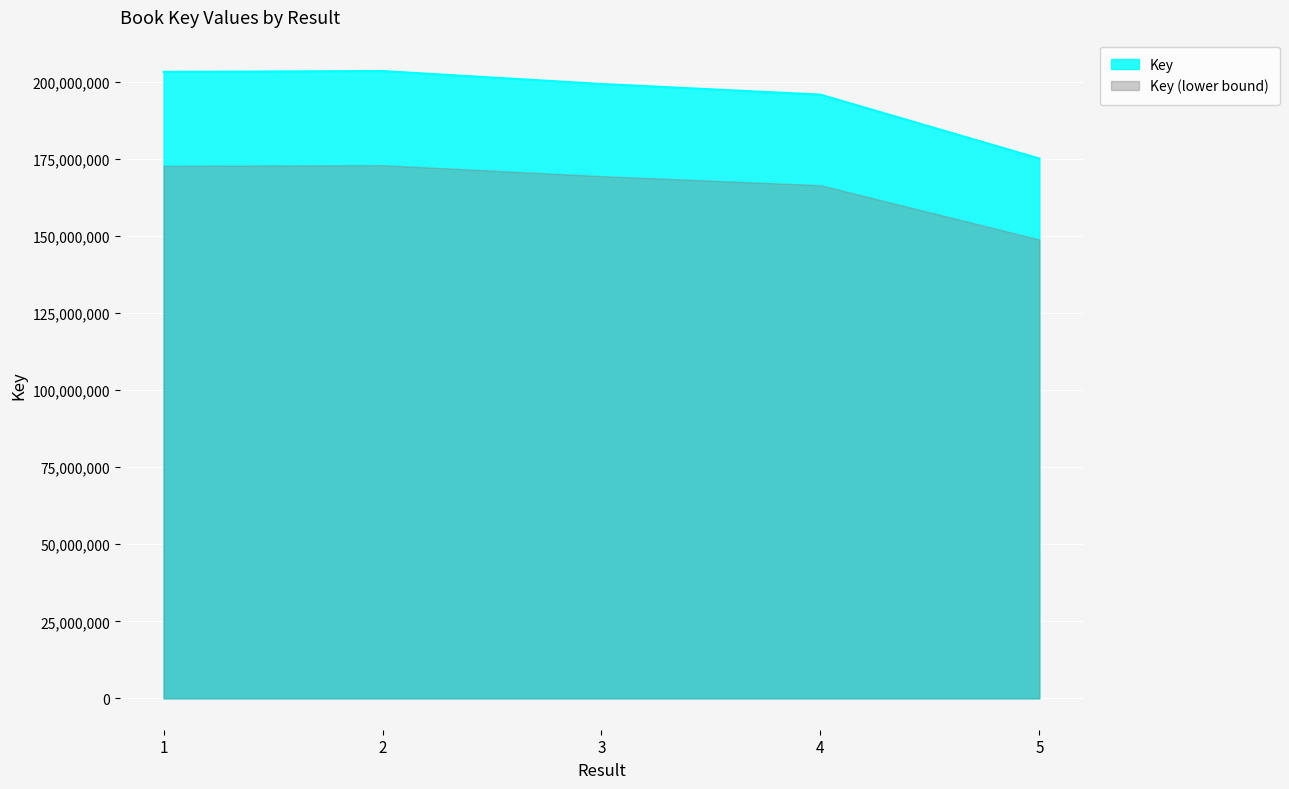

Which has a higher value, 1 or 4?

1